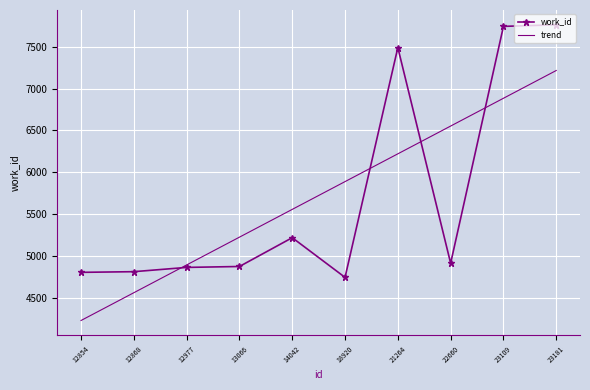

Where does the trend series first go above 5888?

18920